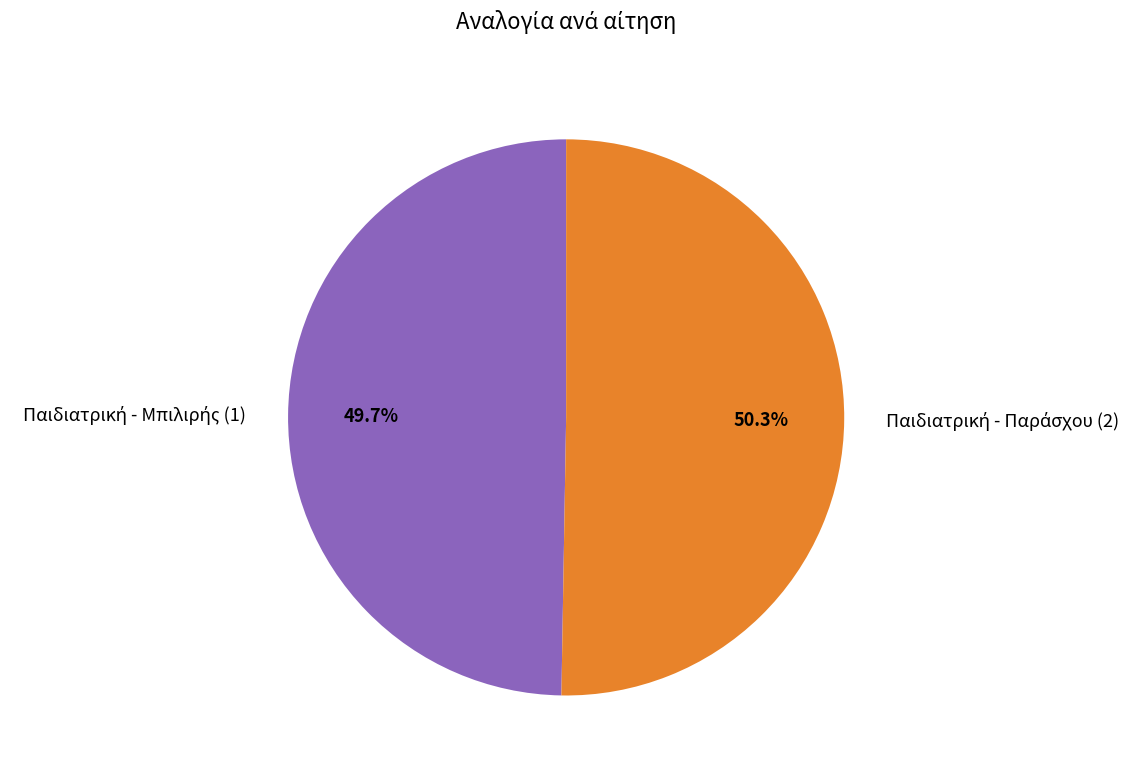

Does any single category account for the majority?

Yes